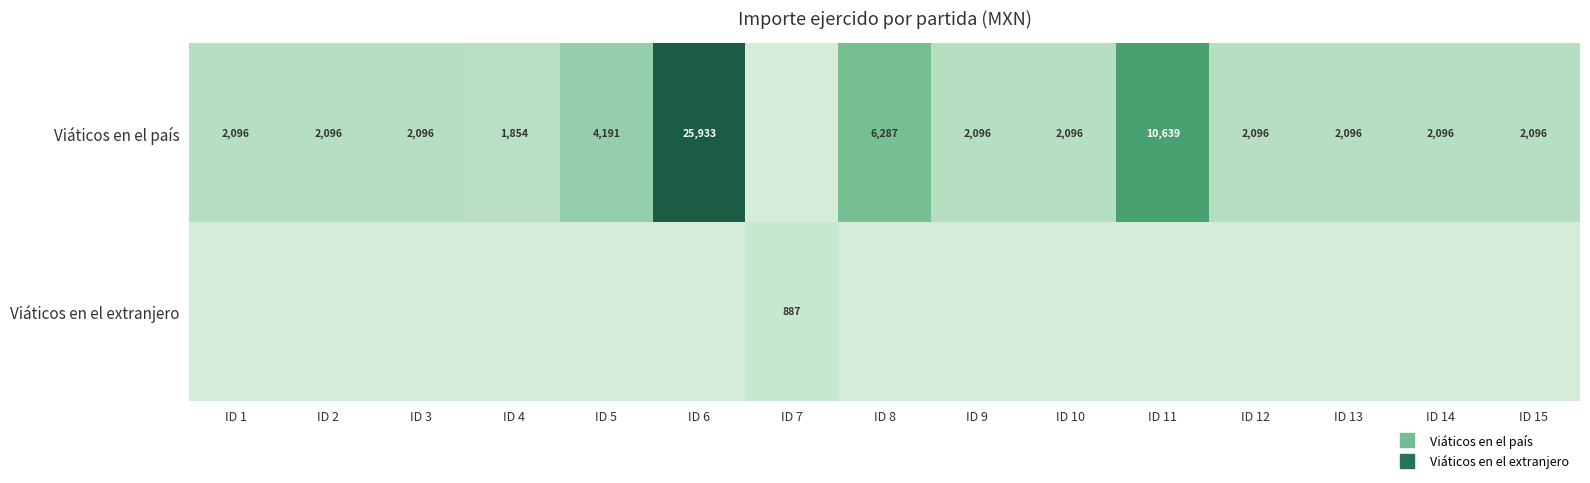

Which category has the highest value across all series?

ID 6